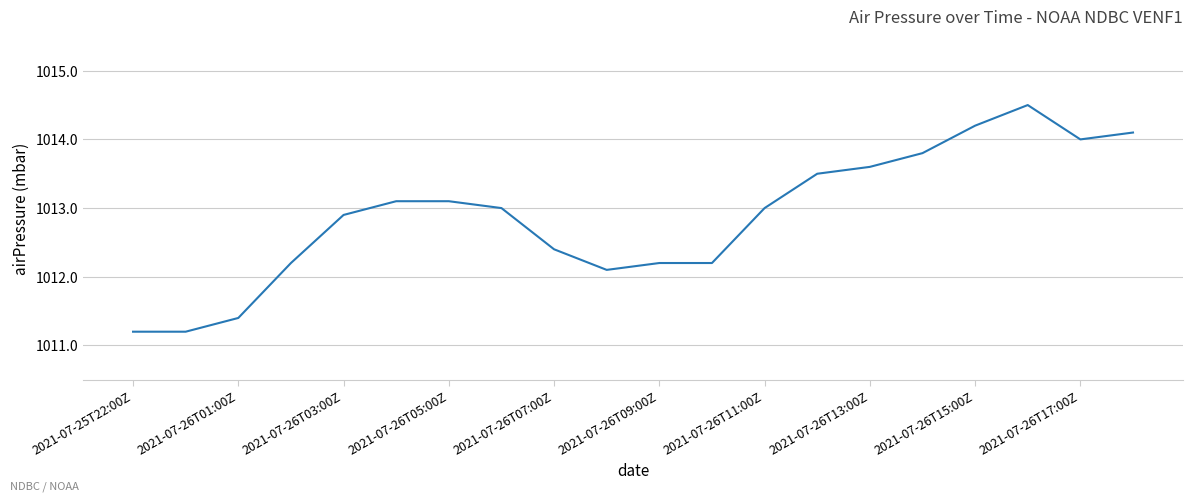

Does the chart have visible grid lines?

Yes